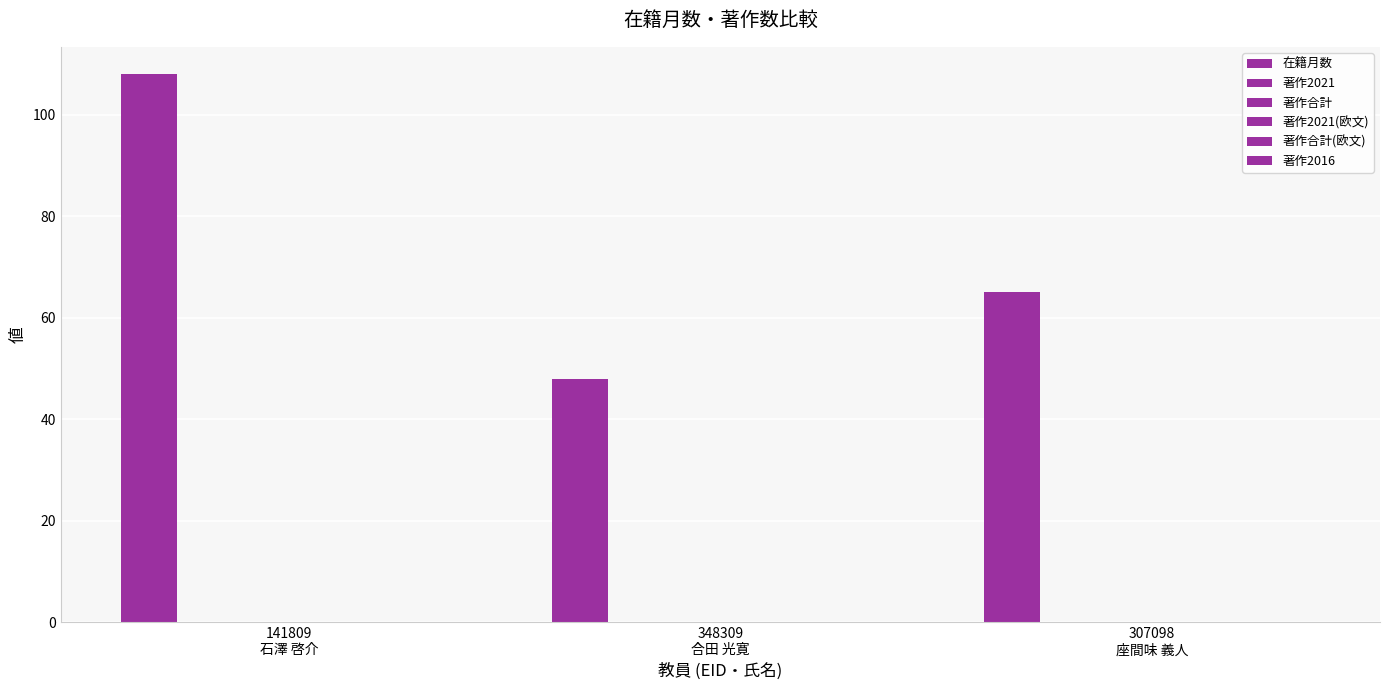

Does the chart contain any negative values?

No